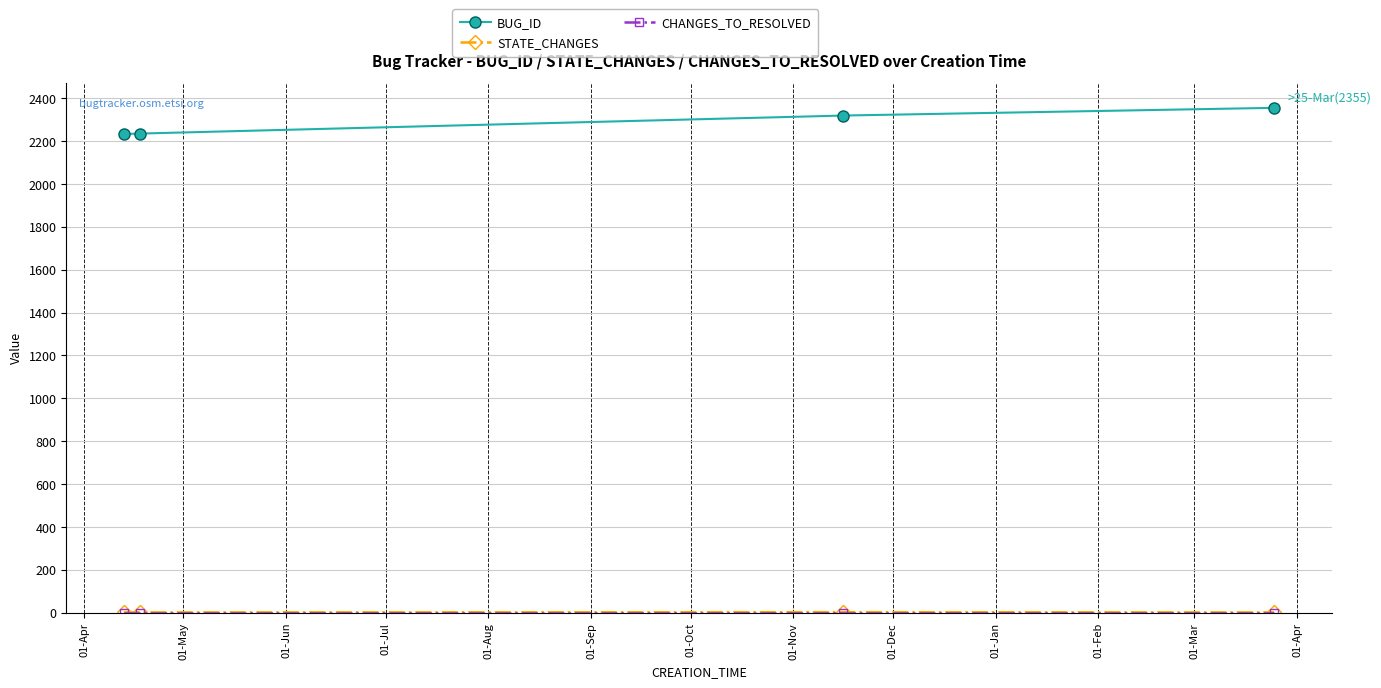

How many lines are shown in the chart?

3